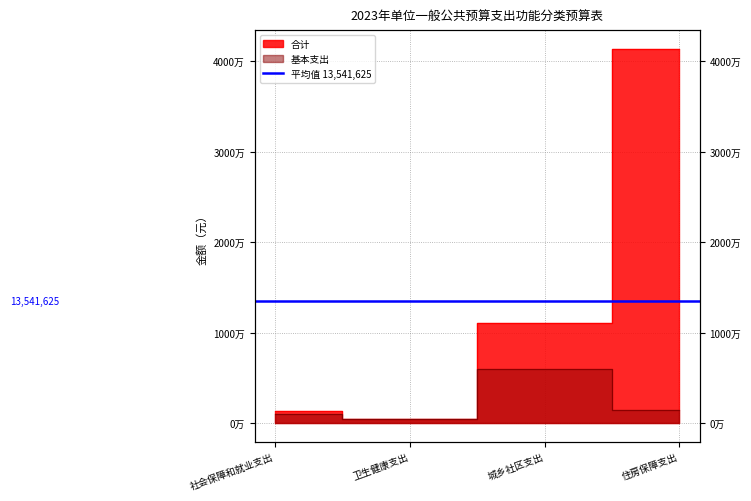

True or false: 合计 and 基本支出 cross at least once.

False